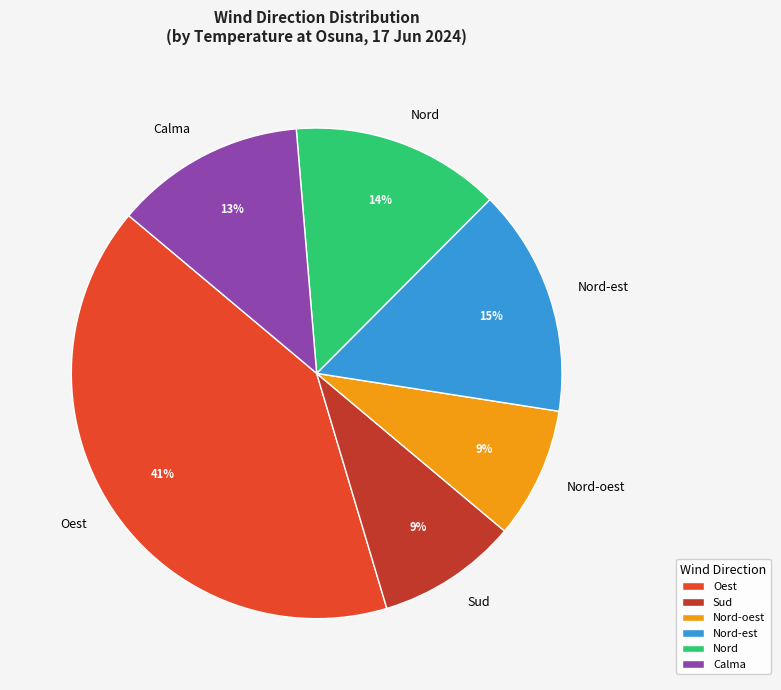

Is it true that Calma is 20% of the pie?

False